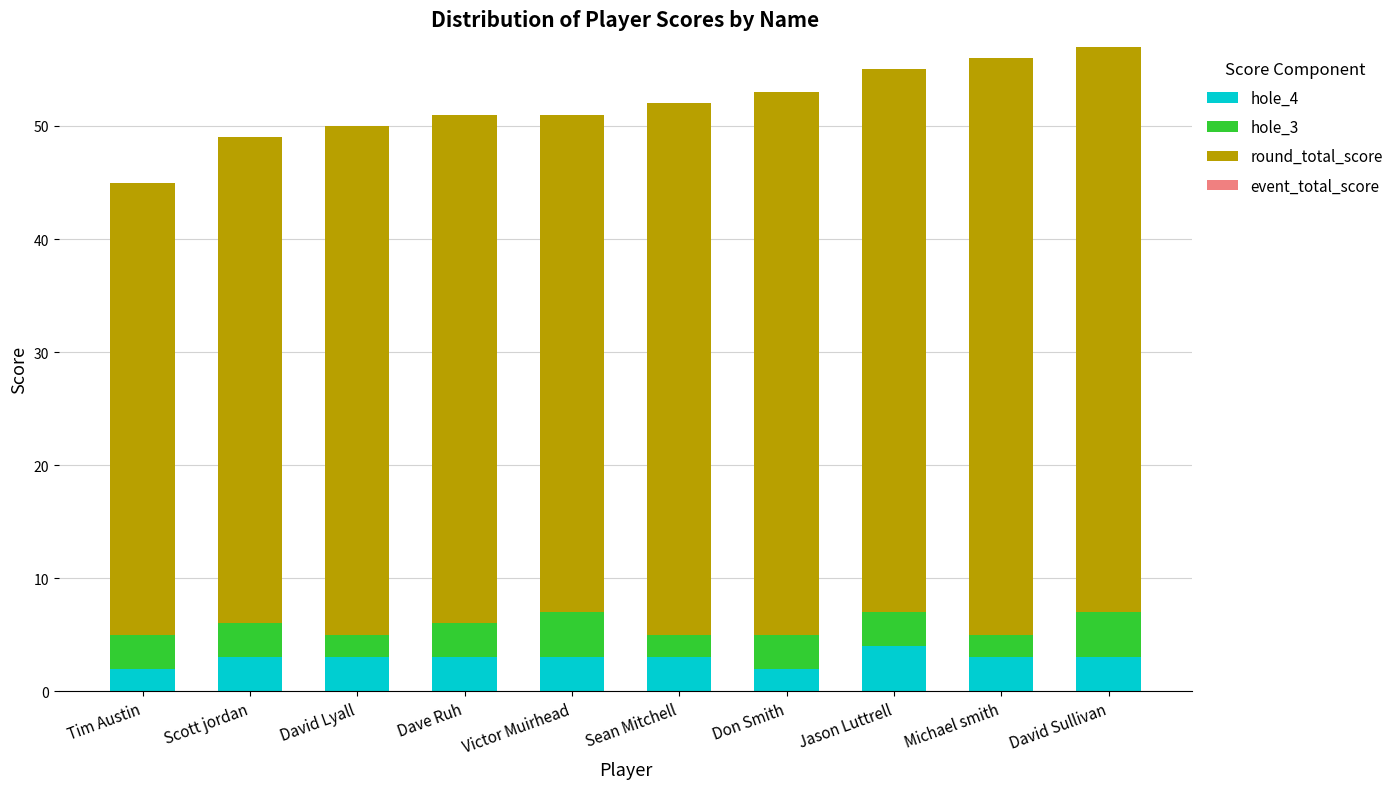

Reading left to right, transcribe the values for hole_4.

2	3	3	3	3	3	2	4	3	3